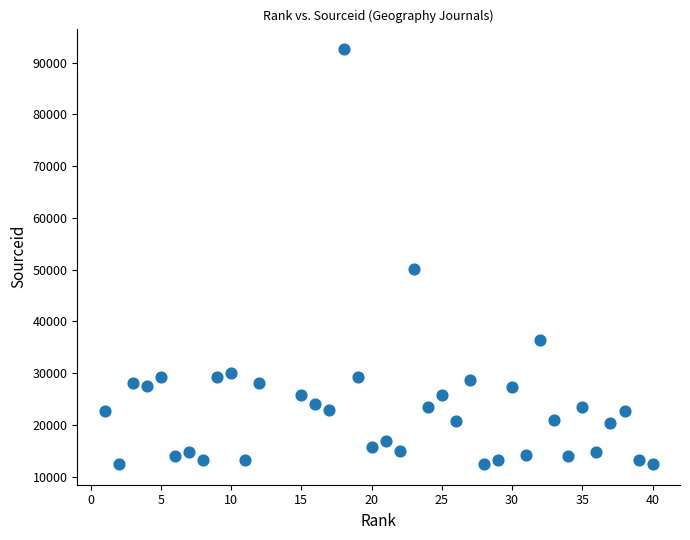

What Y value in the scatter plot is closest to 52512?

50054